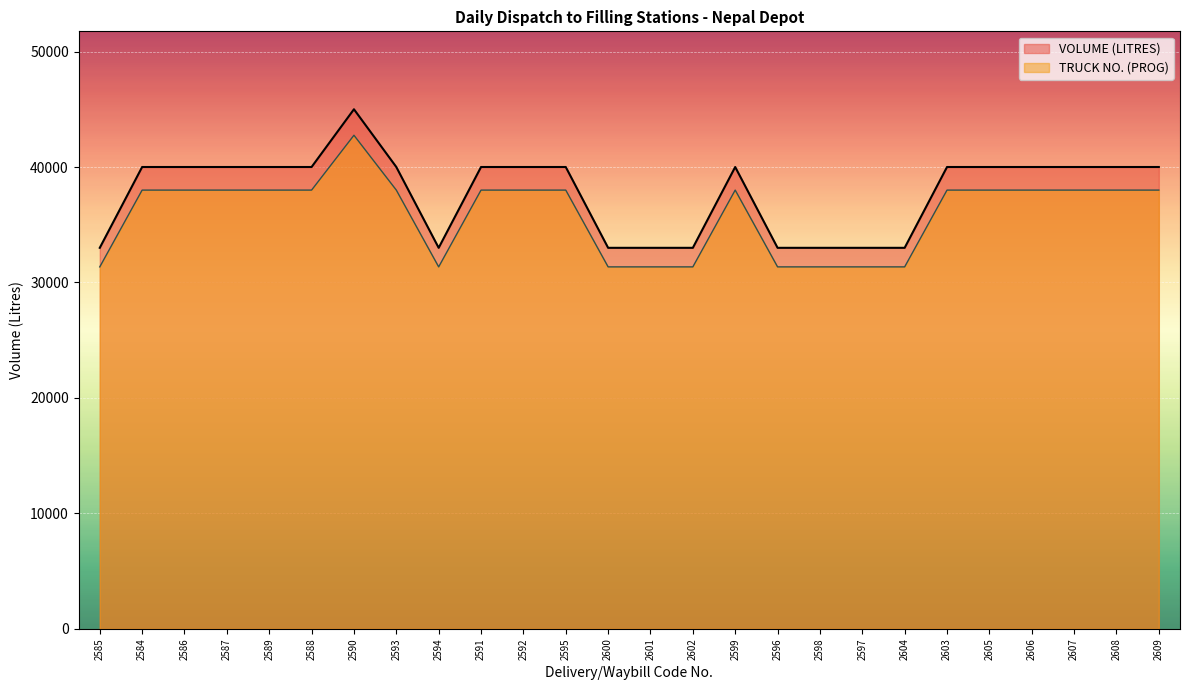

At 2595, list the series in order from largest to smallest.

VOLUME (LITRES), TRUCK NO. (PROG)